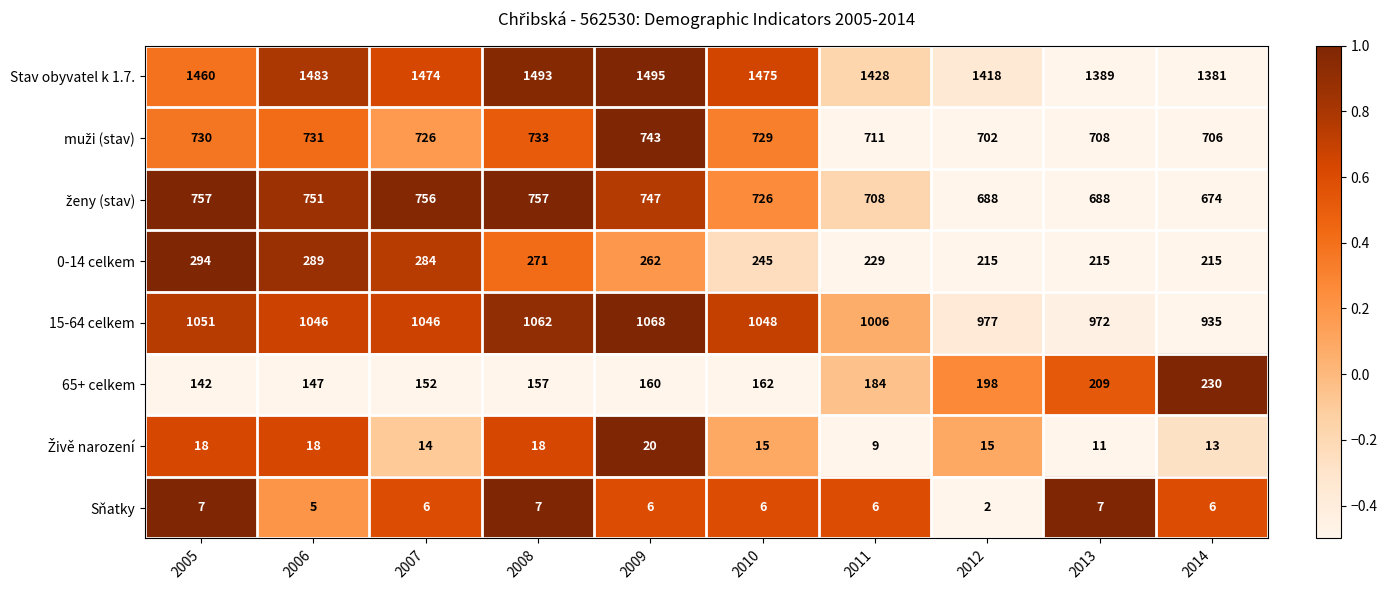

Where is 15-64 celkem nearest to the value 1001?

2011